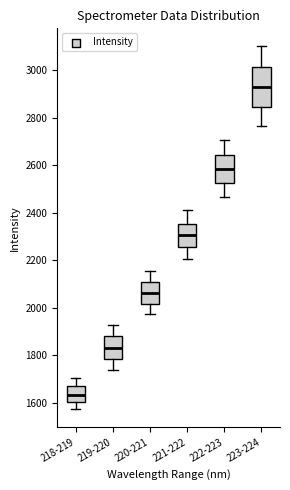

Which box is the tallest, from its lower edge to its upper edge?

223-224